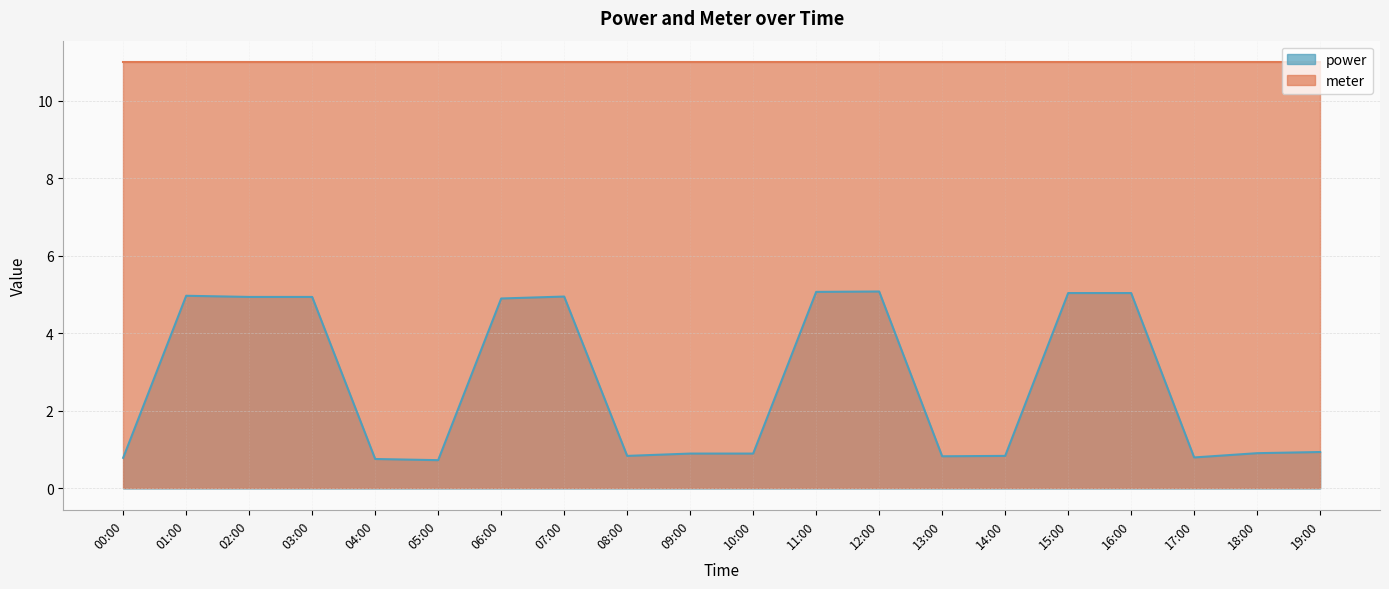

Which label corresponds to the largest value in the chart?

12:00